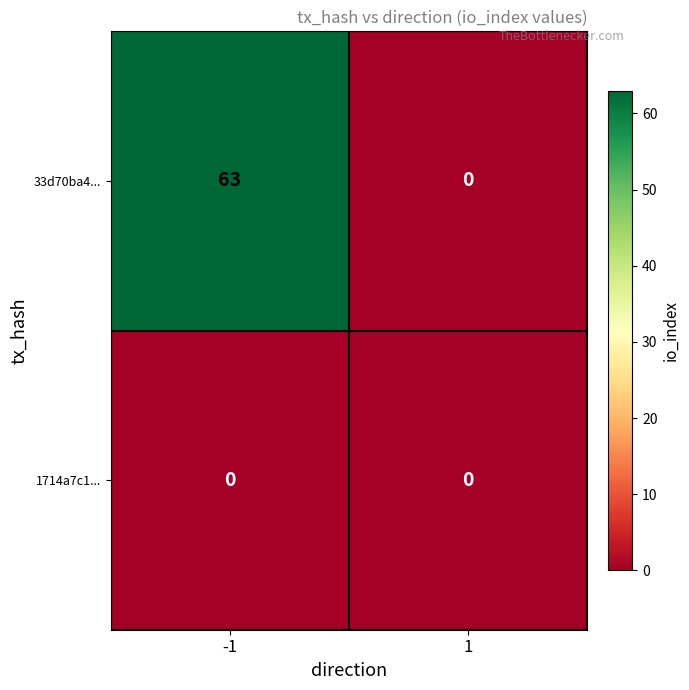

What is the sum of all 33d70ba4... values?

63